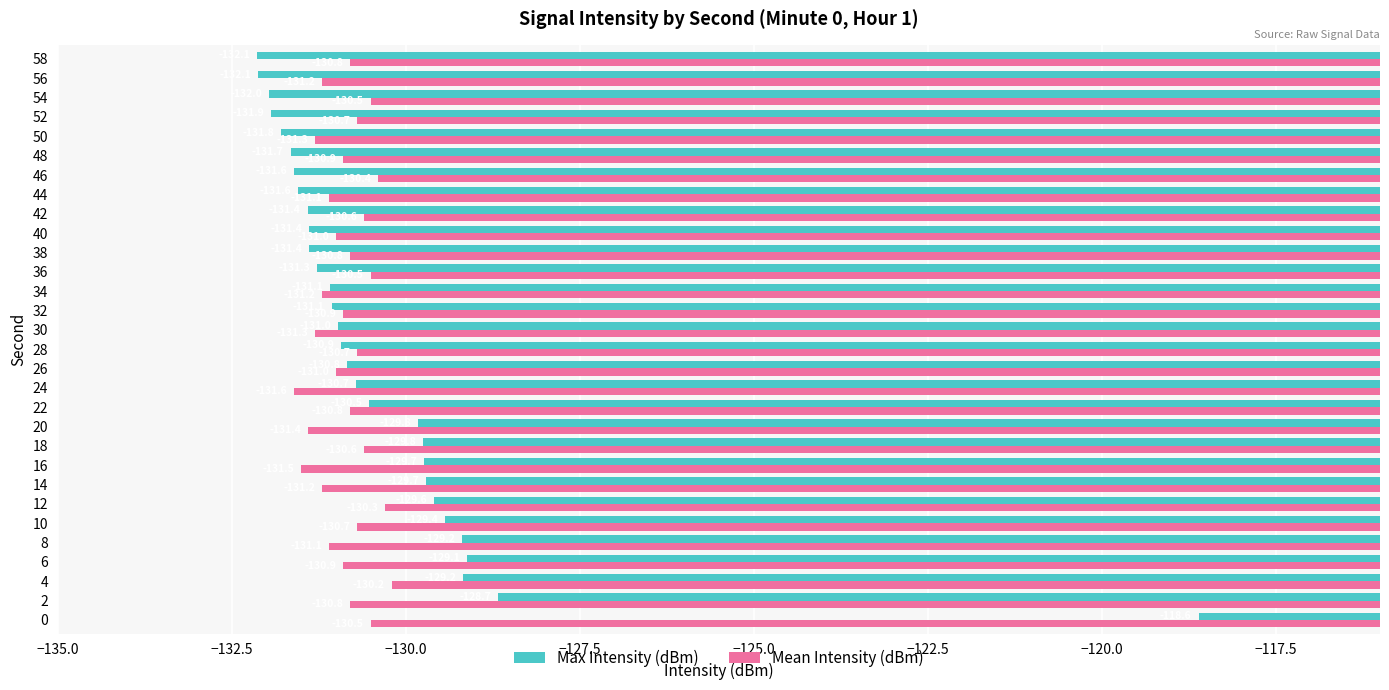

The value of Max Intensity (dBm) at 36 is -48.4. True or false?

False